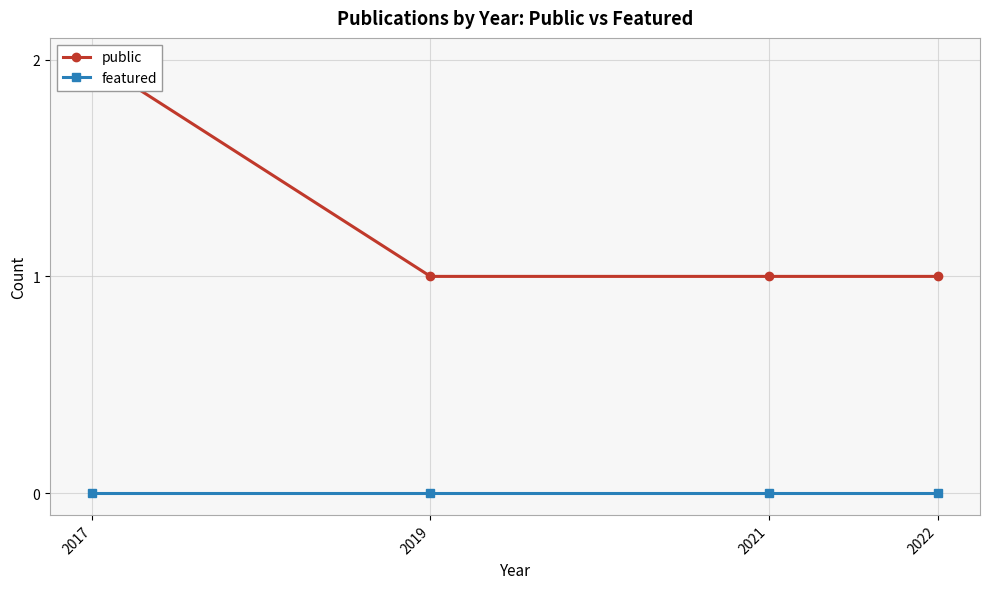

What is the total value across all series at 2022?

1